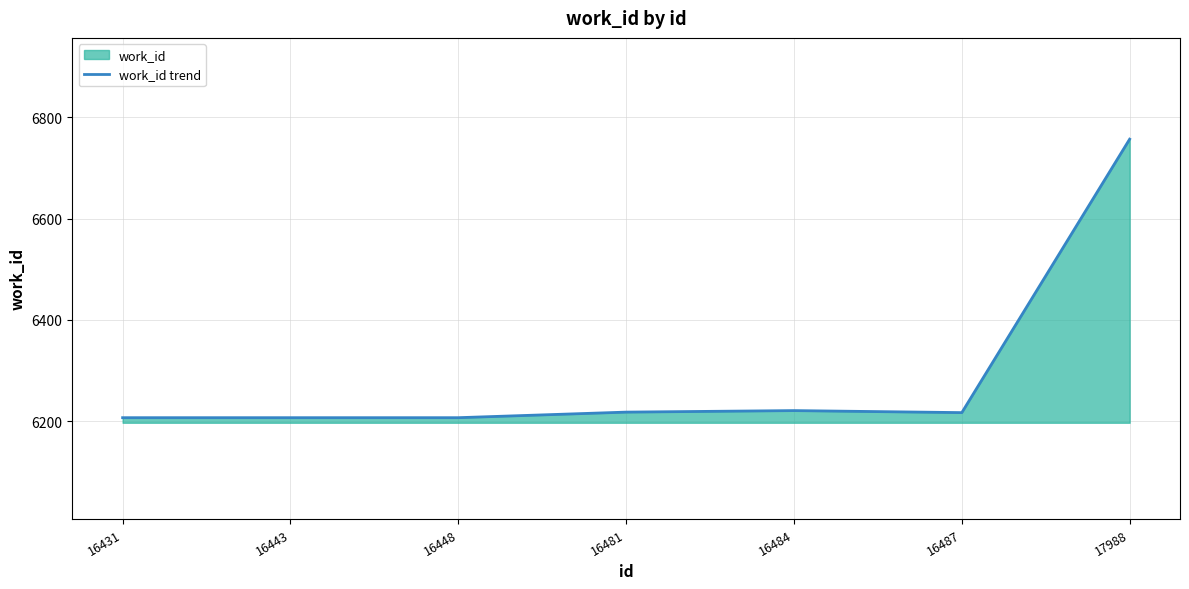

List the labels in order of value, largest first.

17988, 16484, 16481, 16487, 16431, 16443, 16448